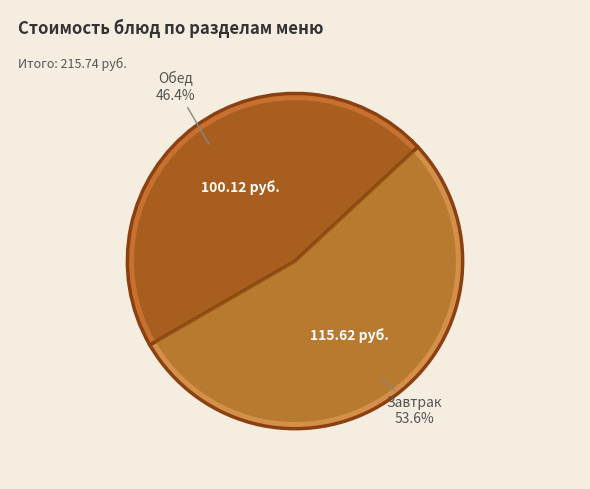

True or false: хлеб пшеничный (обед) accounts for 11% of the total.

False